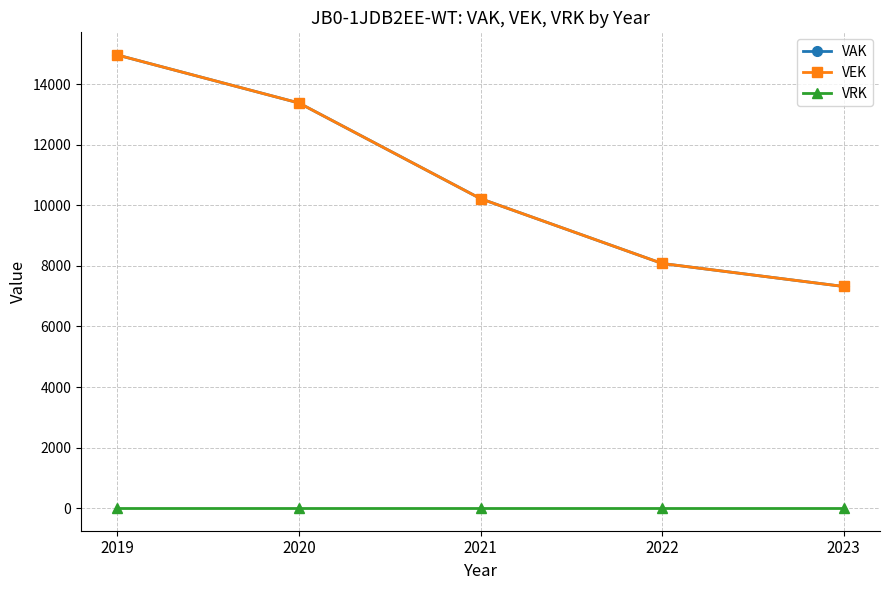

Is the value of VAK at 2023 greater than the value of VEK at 2022?

No